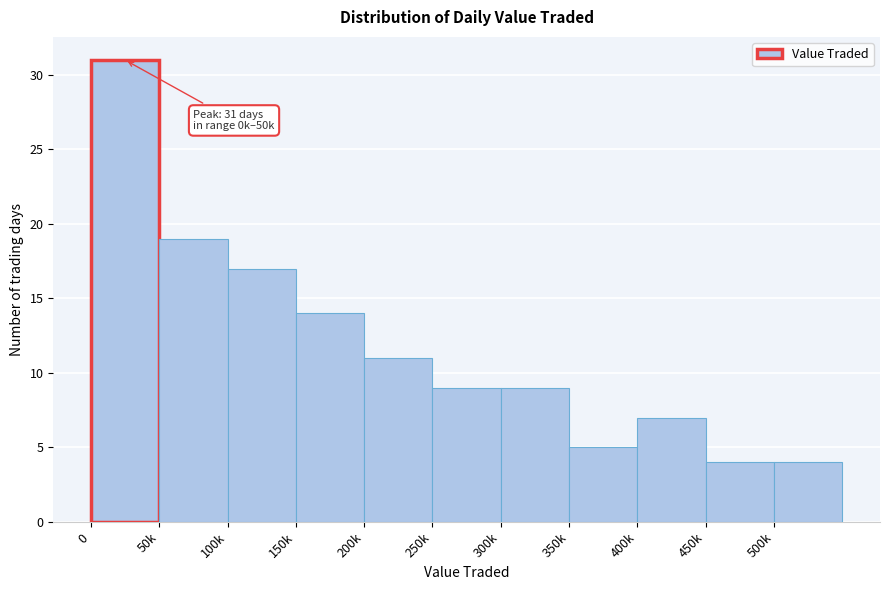

Reading left to right, transcribe all the data shown in this chart.

31	19	17	14	11	9	9	5	7	4	4